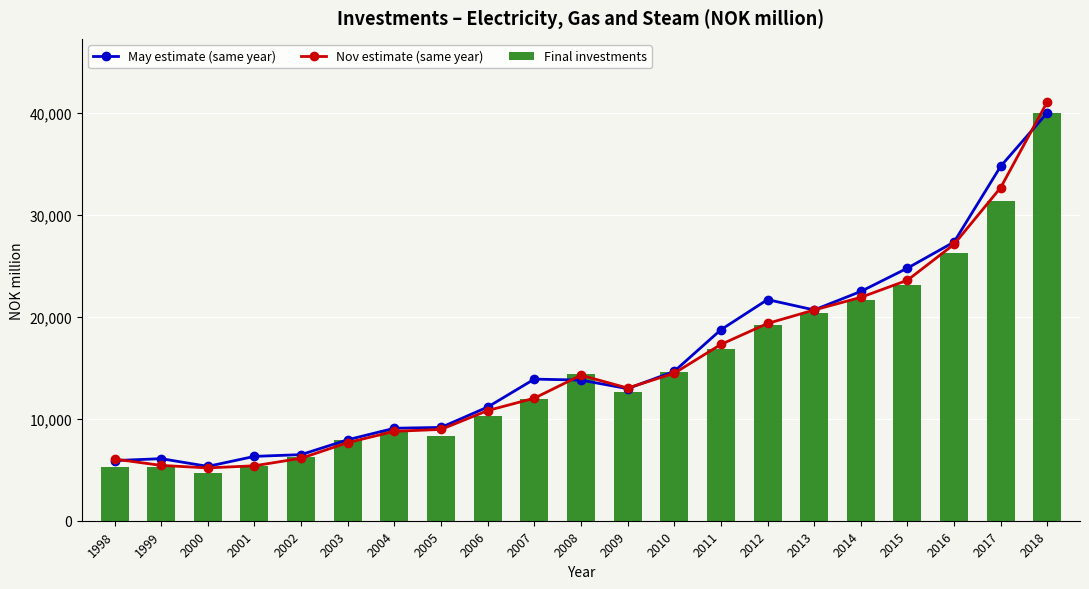

Does the chart contain any negative values?

No